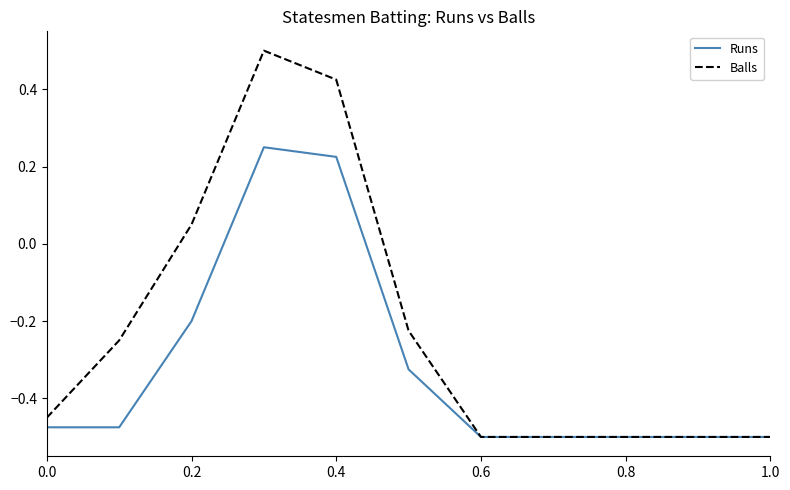

Which series has the widest spread of values?

Balls